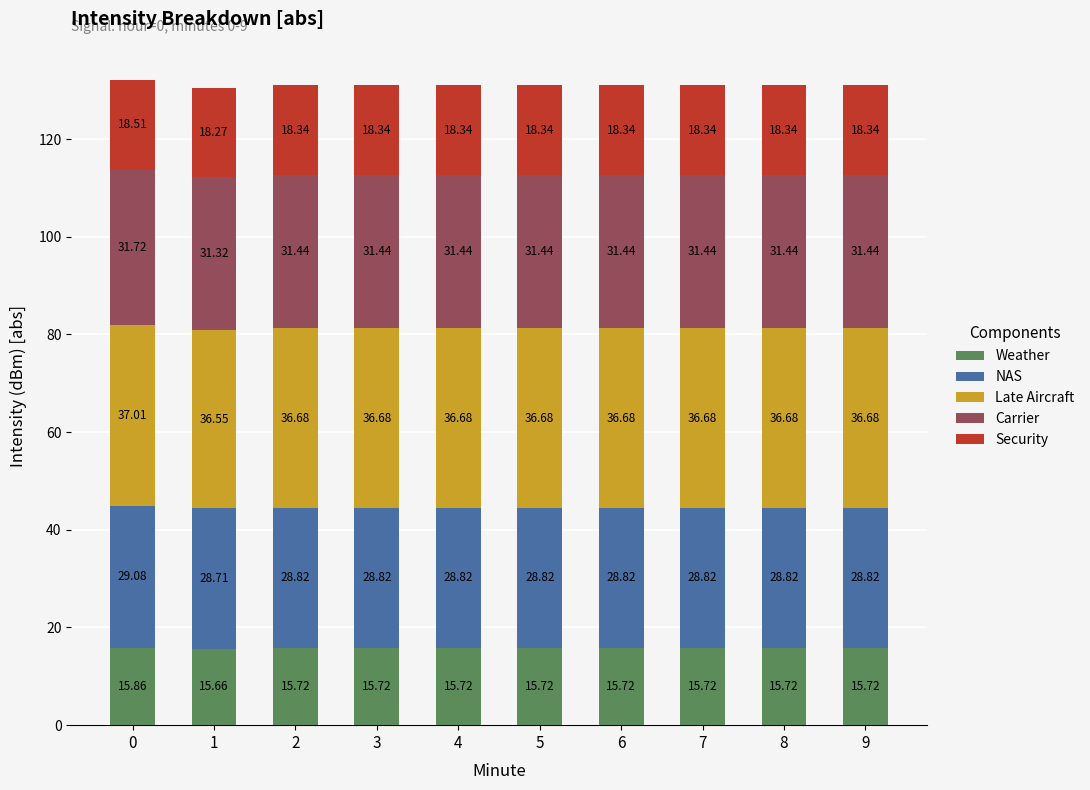

How many categories are shown in the chart?

10